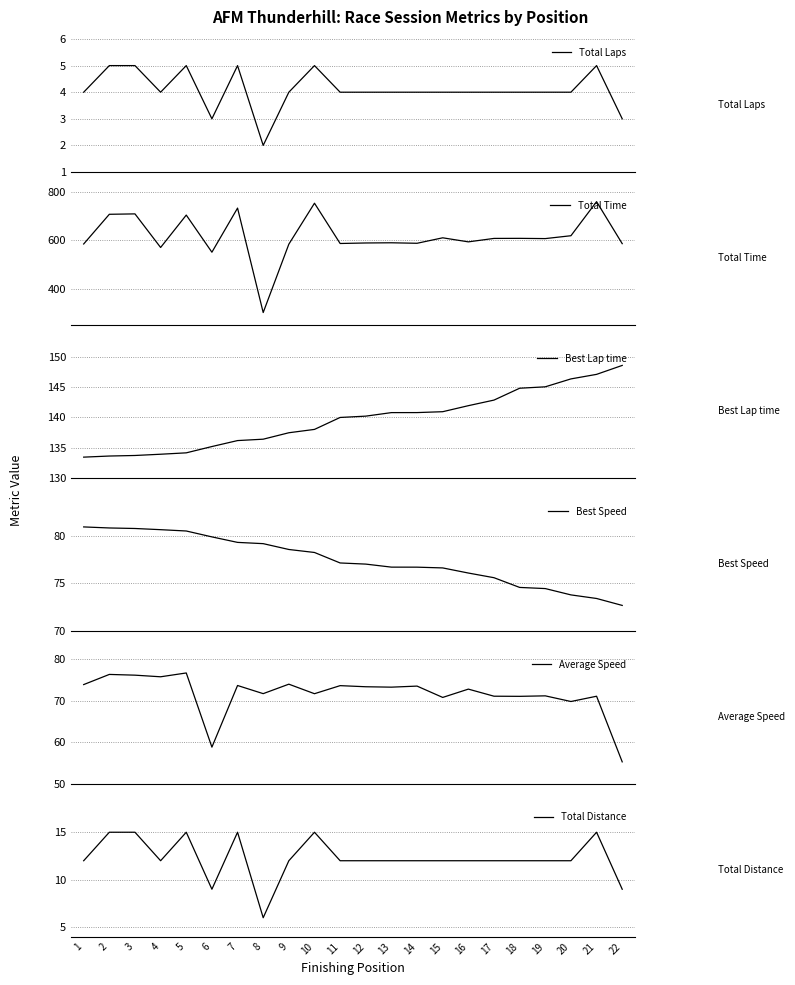

Reading left to right, extract all data points from this chart.

Total Laps: 4.0	5.0	5.0	4.0	5.0	3.0	5.0	2.0	4.0	5.0	4.0	4.0	4.0	4.0	4.0	4.0	4.0	4.0	4.0	4.0	5.0	3.0
Total Time: 584.8	707.6	709.3	570.3	704.4	550.8	733.2	301.3	584.0	753.4	586.8	589.0	589.8	587.7	610.4	593.6	607.8	608.1	607.1	618.9	759.9	586.1
Best Lap time: 133.4	133.6	133.7	133.9	134.1	135.2	136.2	136.4	137.5	138.0	140.0	140.2	140.8	140.8	140.9	141.9	142.9	144.8	145.1	146.4	147.1	148.6
Best Speed: 80.9	80.8	80.8	80.6	80.5	79.9	79.3	79.2	78.6	78.2	77.1	77.0	76.7	76.7	76.6	76.1	75.6	74.6	74.4	73.8	73.4	72.7
Average Speed: 73.9	76.3	76.1	75.7	76.7	58.8	73.6	71.7	74.0	71.7	73.6	73.3	73.2	73.5	70.8	72.8	71.1	71.0	71.2	69.8	71.1	55.3
Total Distance: 12.0	15.0	15.0	12.0	15.0	9.0	15.0	6.0	12.0	15.0	12.0	12.0	12.0	12.0	12.0	12.0	12.0	12.0	12.0	12.0	15.0	9.0